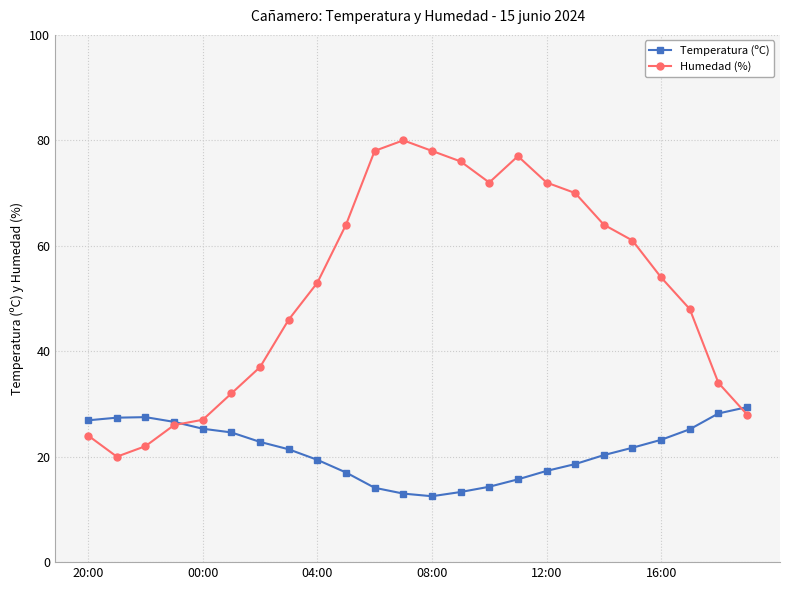

Which series has the largest range (max minus min)?

Humedad (%)